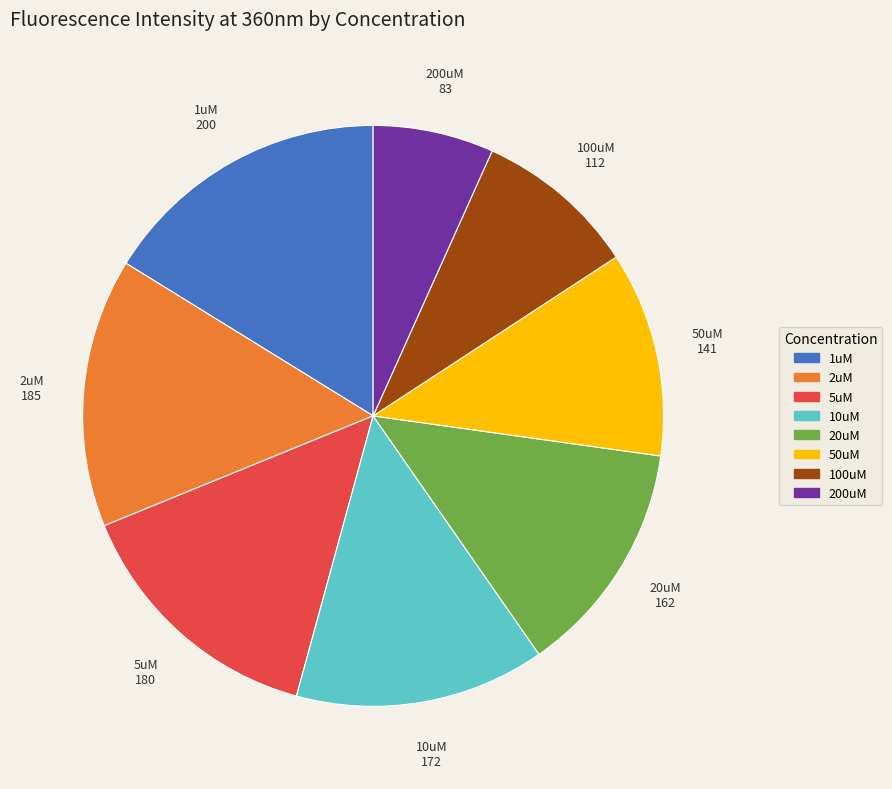

Combined, do 100uM and 10uM account for over 50%?

No